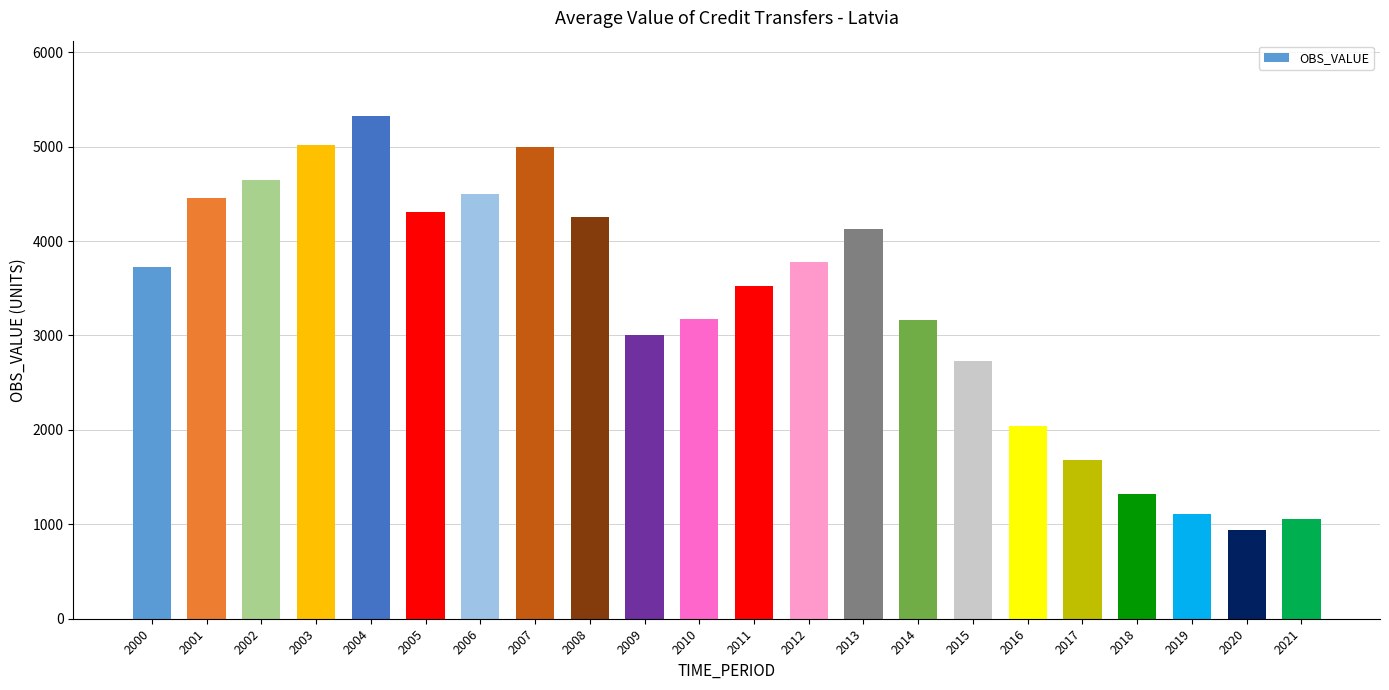

What is the change in value from 2000 to 2019?

-2614.4